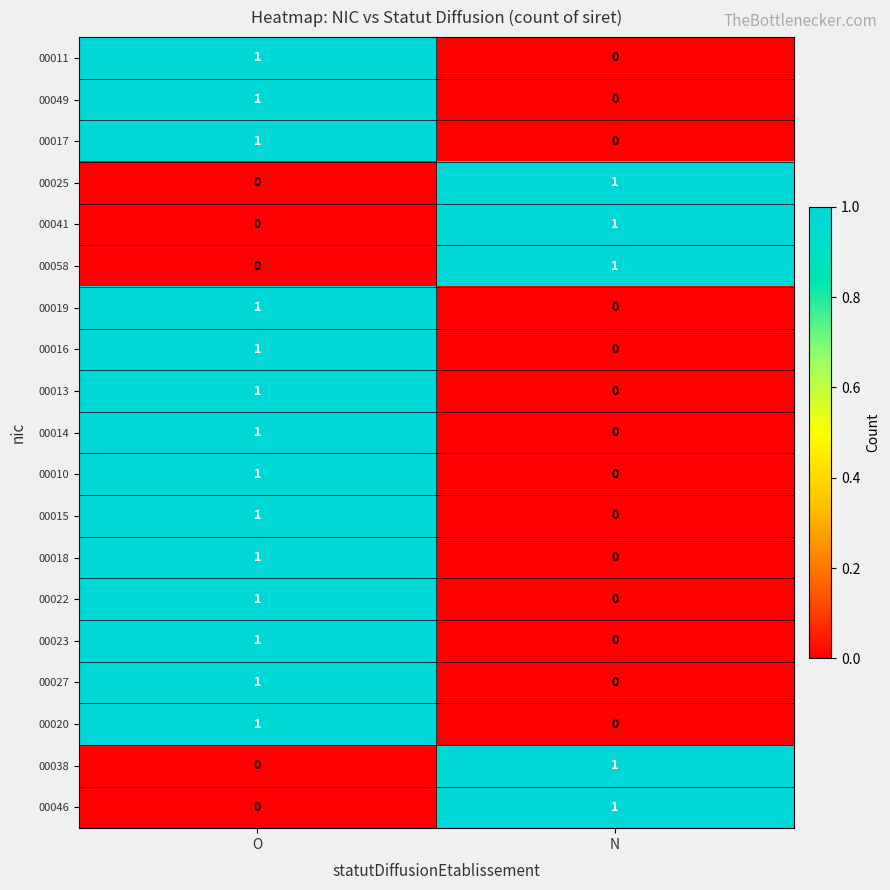

Where is 00015 nearest to the value 0?

N